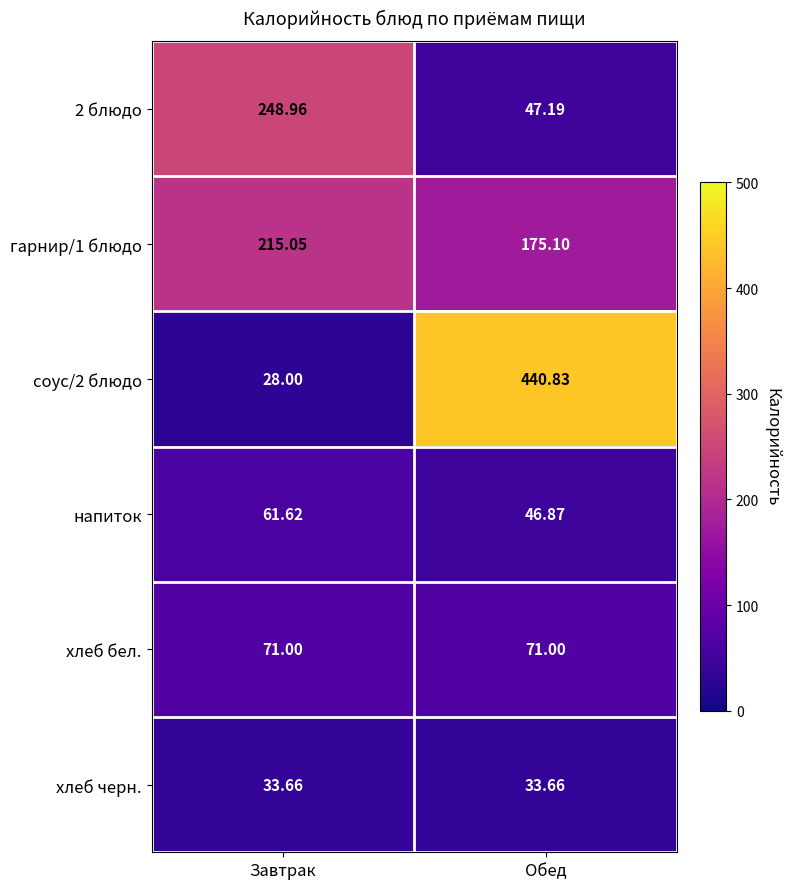

How many distinct data groups are displayed?

6